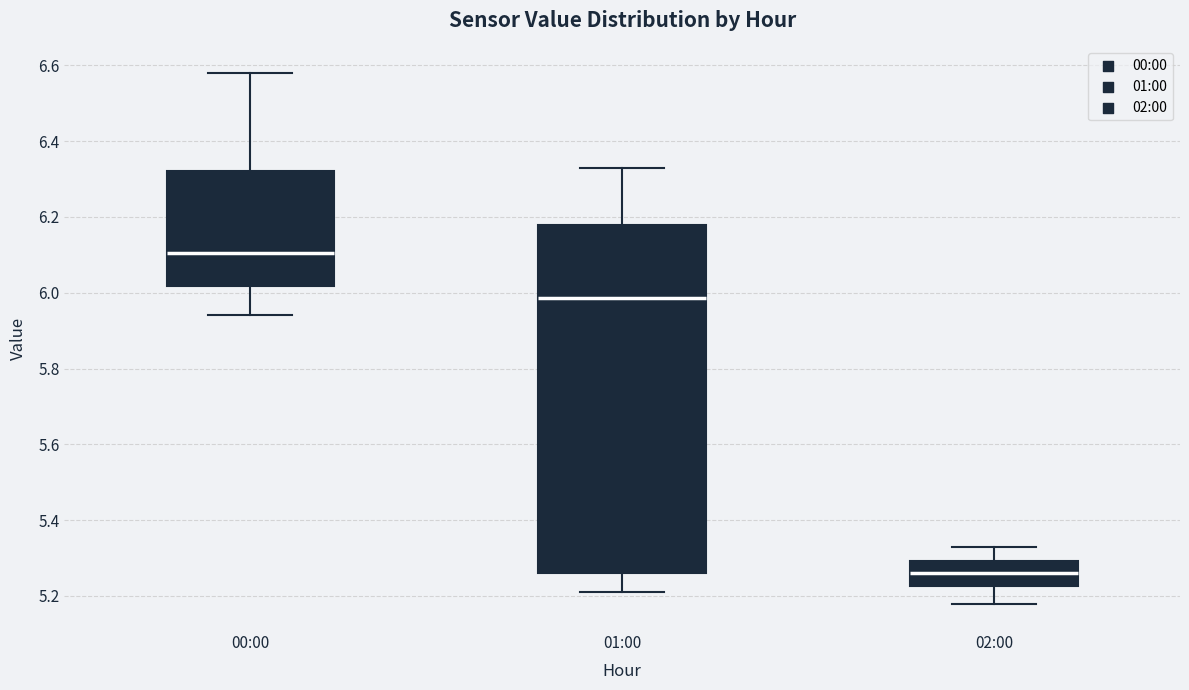

Reading left to right, read every box against the y-axis: the position of its median line, the range the box covers, and the ends of its whiskers. The values are not printed on the chart, so give them approximately, as read against the axis.

00:00: median 6.10, box 6.02 to 6.32, whiskers 5.94 to 6.58
01:00: median 5.98, box 5.26 to 6.18, whiskers 5.22 to 6.34
02:00: median 5.26, box 5.22 to 5.30, whiskers 5.18 to 5.34